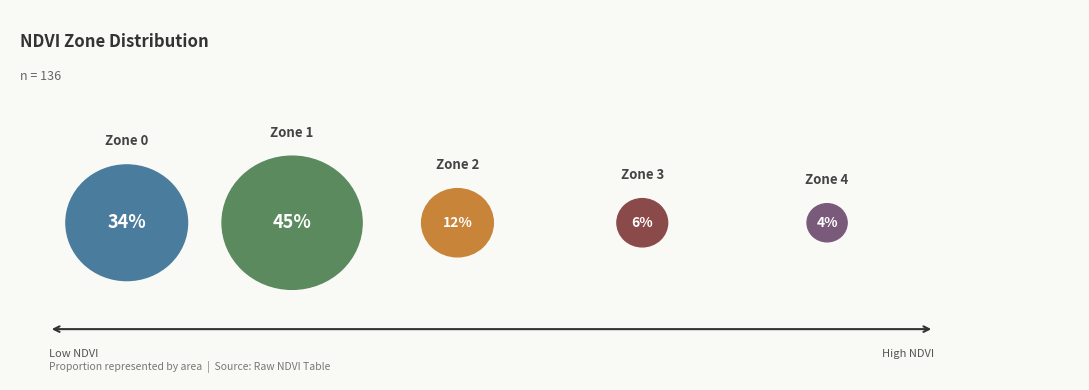

Does Zone 4 represent more than half of the total?

No